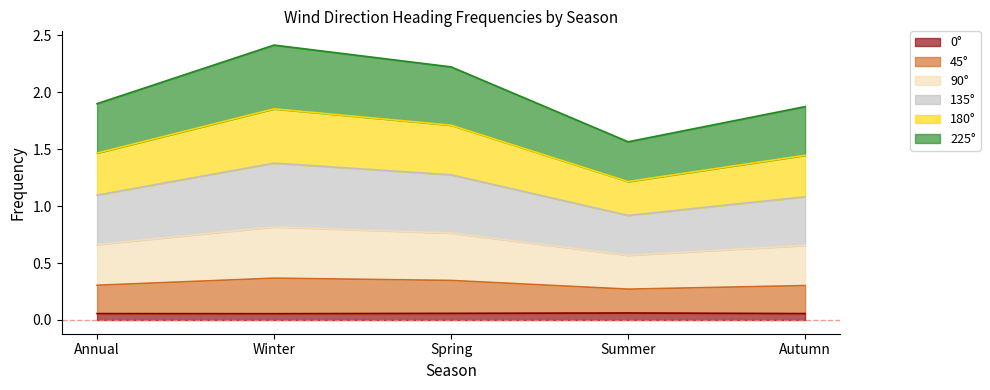

What is the label of the 4th point from the left?

Summer